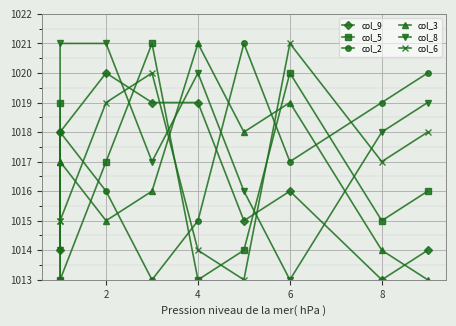

How many interior local valleys does the col_5 series have?

3